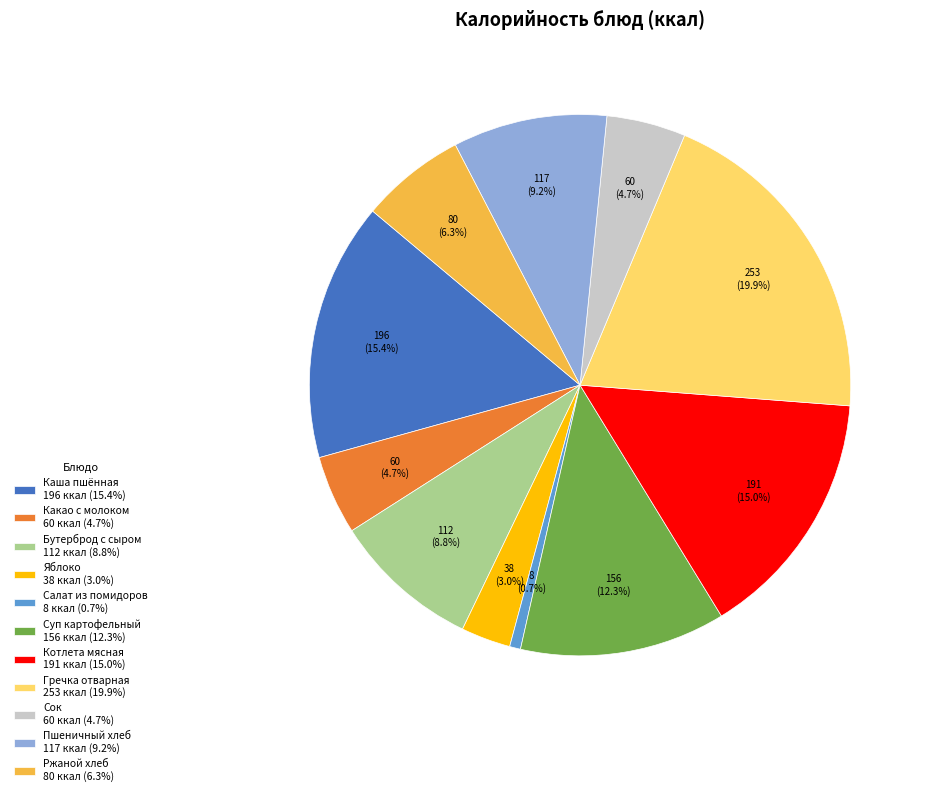

Is there any slice that represents more than half of the pie?

No